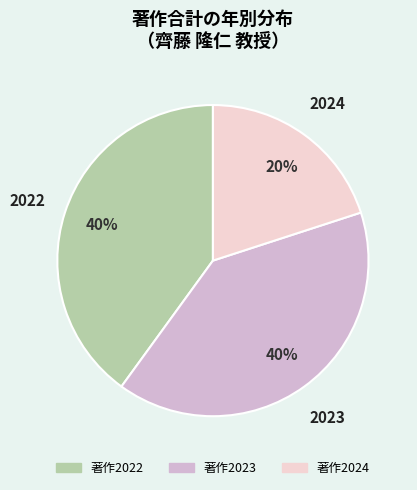

Count the number of slices in the pie.

3